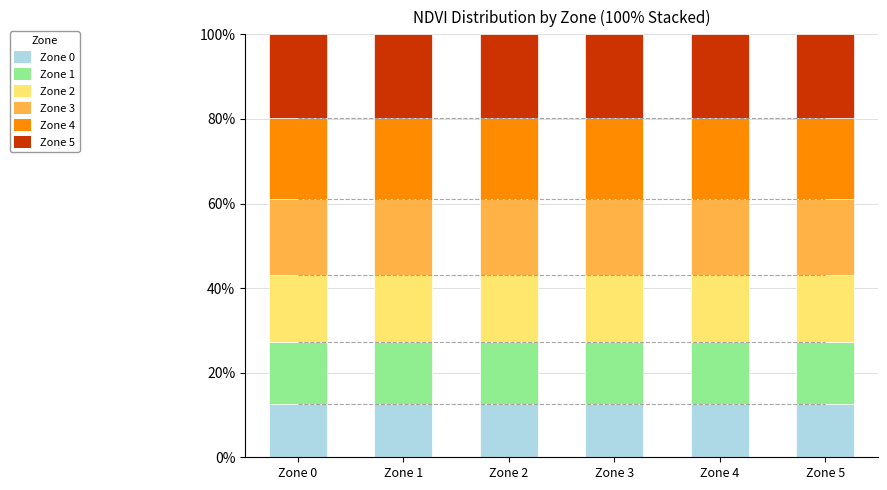

What are all the series names shown in the legend?

Zone 0, Zone 1, Zone 2, Zone 3, Zone 4, Zone 5